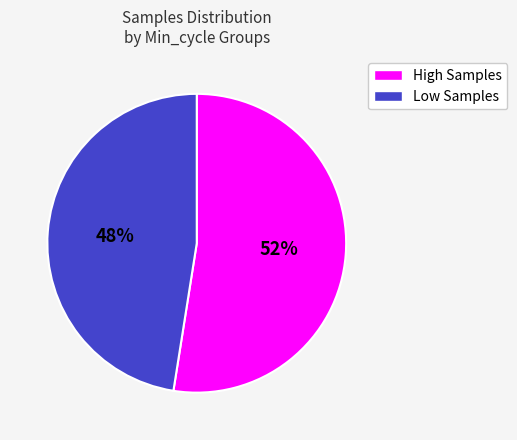

To the nearest percent, what is the average slice percentage?

50%